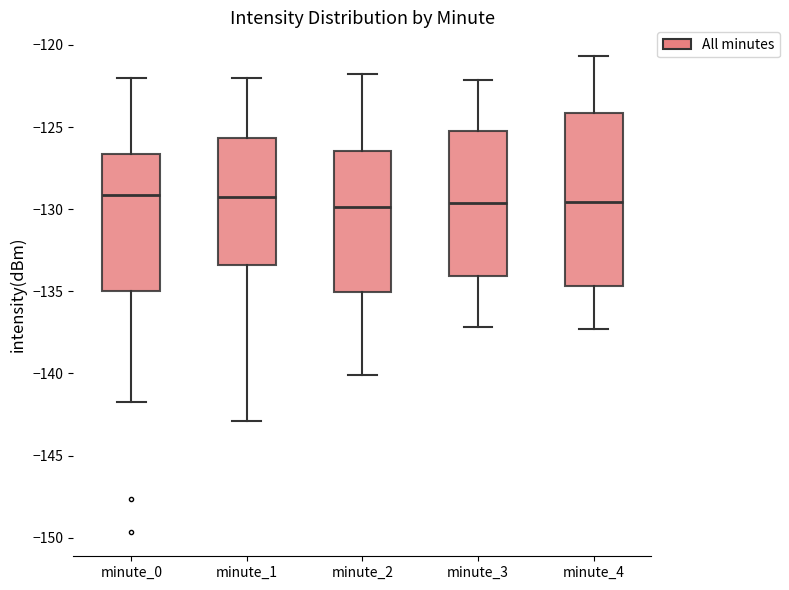

Reading left to right, read every box against the y-axis: the position of its median line, the range the box covers, and the ends of its whiskers. The values are not printed on the chart, so give them approximately, as read against the axis.

minute_0: median -129.0, box -135.0 to -126.5, whiskers -141.5 to -122.0
minute_1: median -129.0, box -133.5 to -125.5, whiskers -143.0 to -122.0
minute_2: median -130.0, box -135.0 to -126.5, whiskers -140.0 to -122.0
minute_3: median -129.5, box -134.0 to -125.0, whiskers -137.0 to -122.0
minute_4: median -129.5, box -134.5 to -124.0, whiskers -137.5 to -120.5